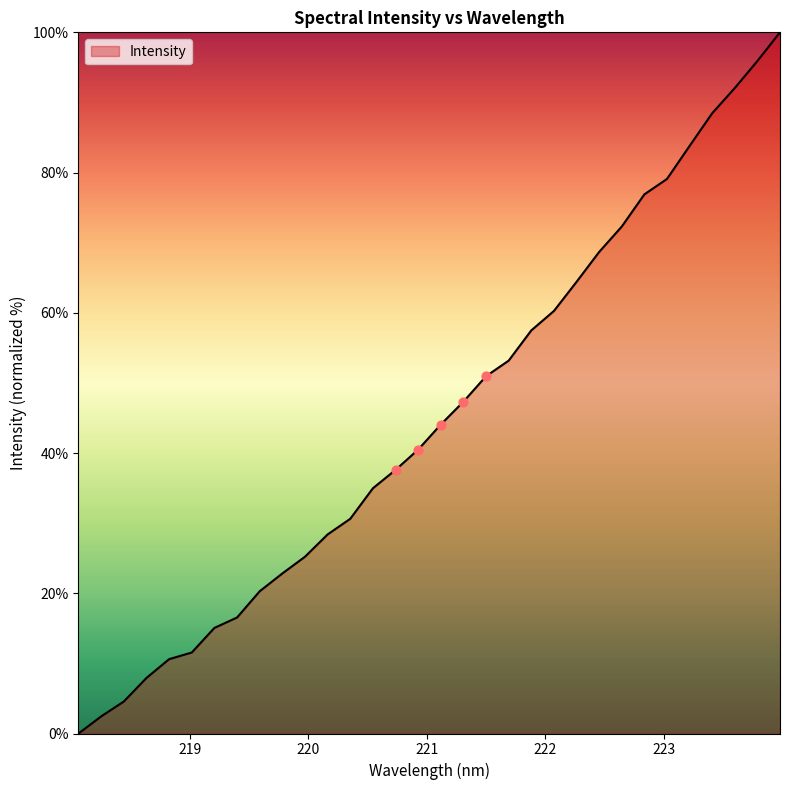

What is the greatest value displayed?

100.0